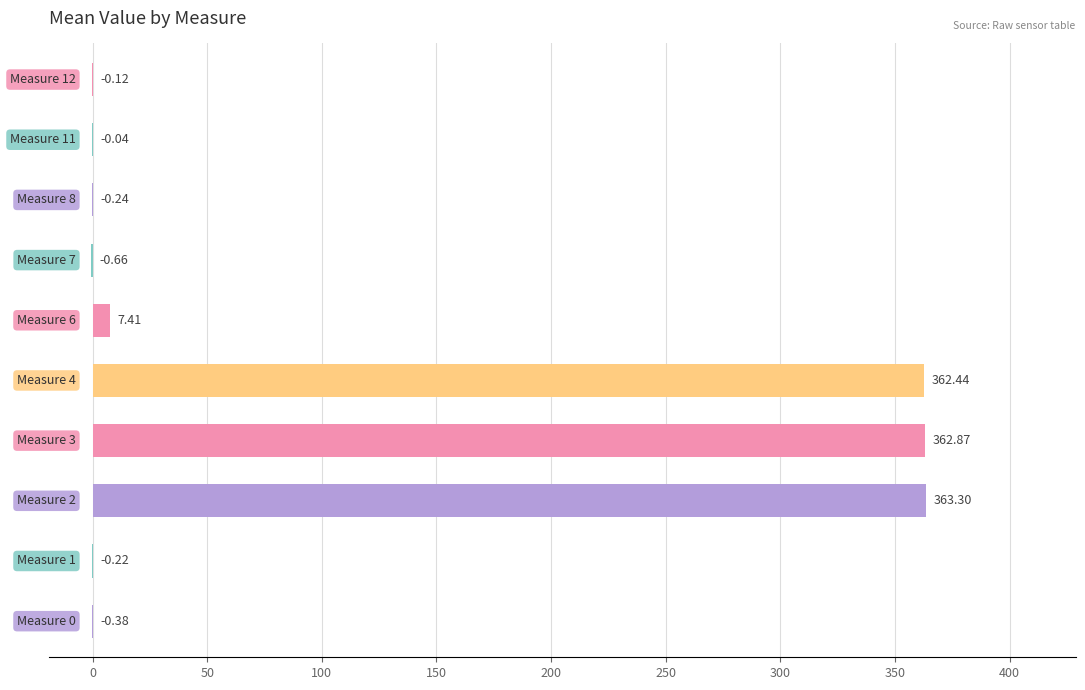

What is the sum of all values?

1094.4